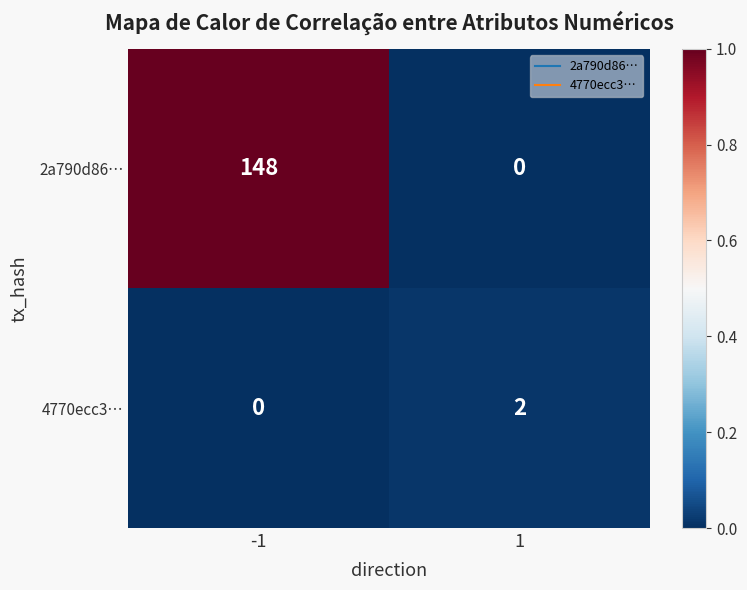

True or false: 4770ecc3… has a value of 2 at 1.

True